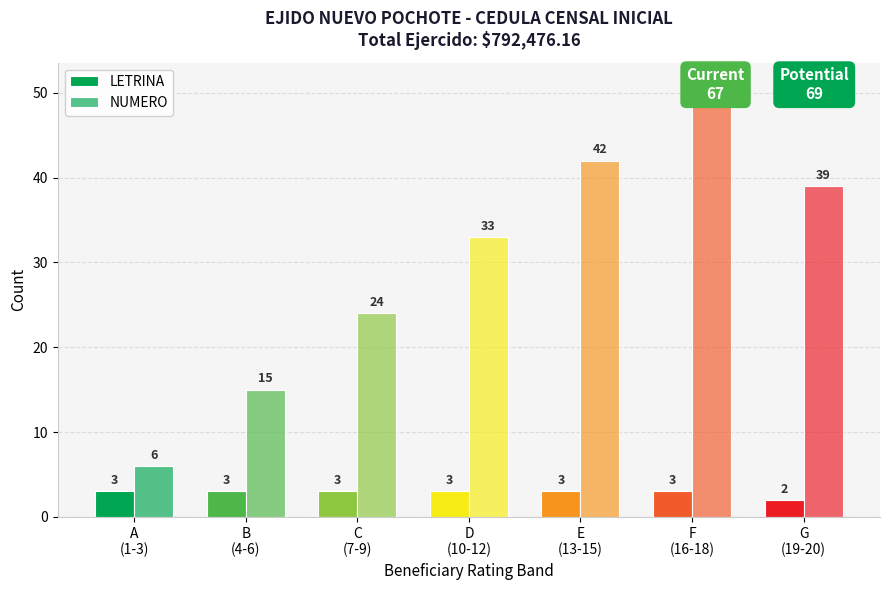

What value does the LETRINA series have at B
(4-6)?

3